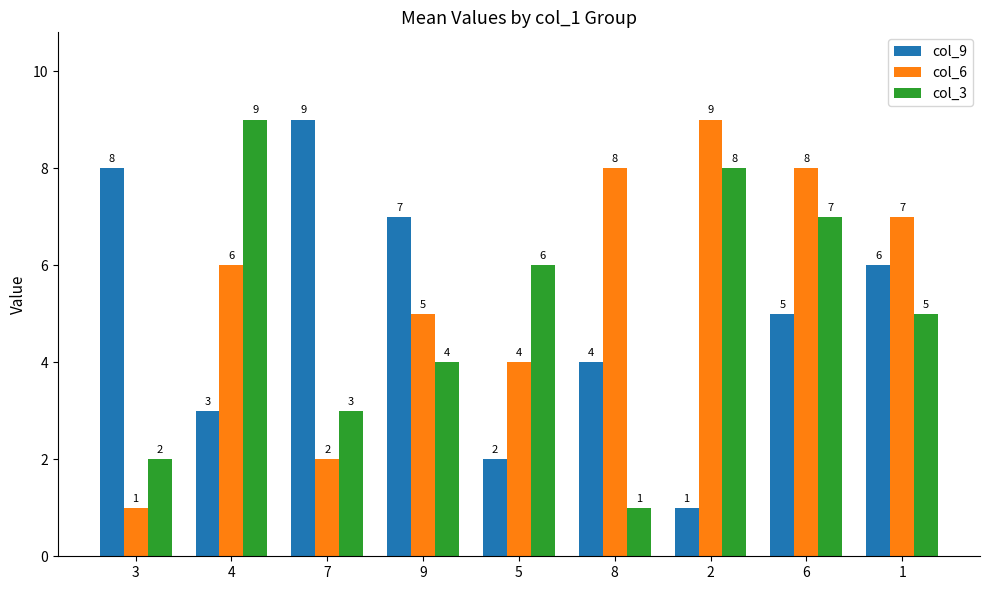

How many categories are shown in the chart?

9